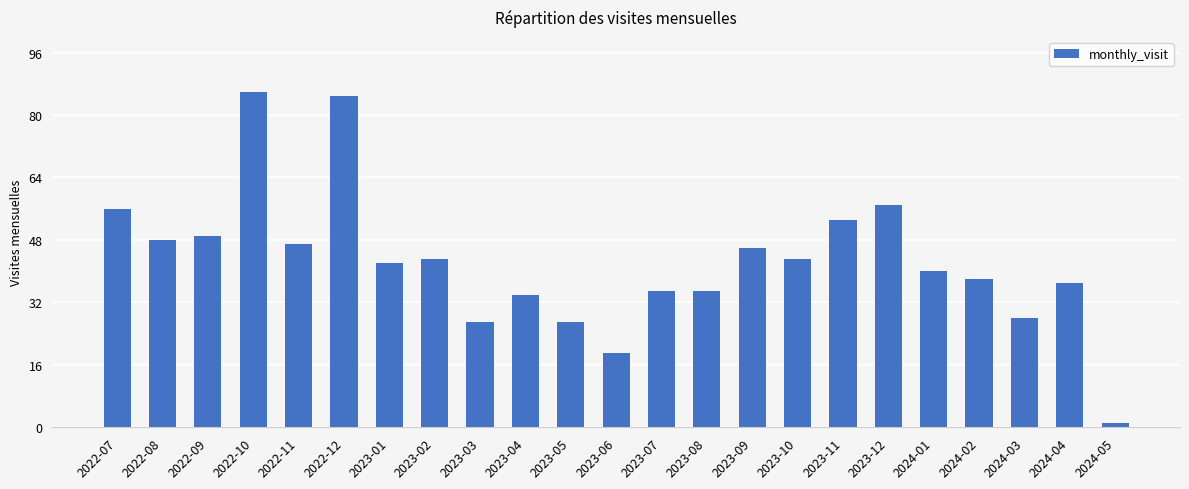

What is the value of the 8th bar from the left?

43